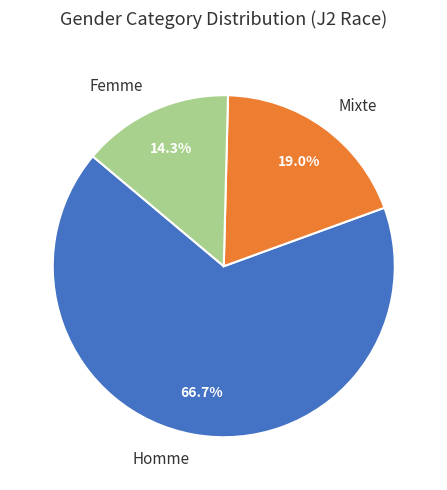

What is the largest slice in the pie chart?

Homme